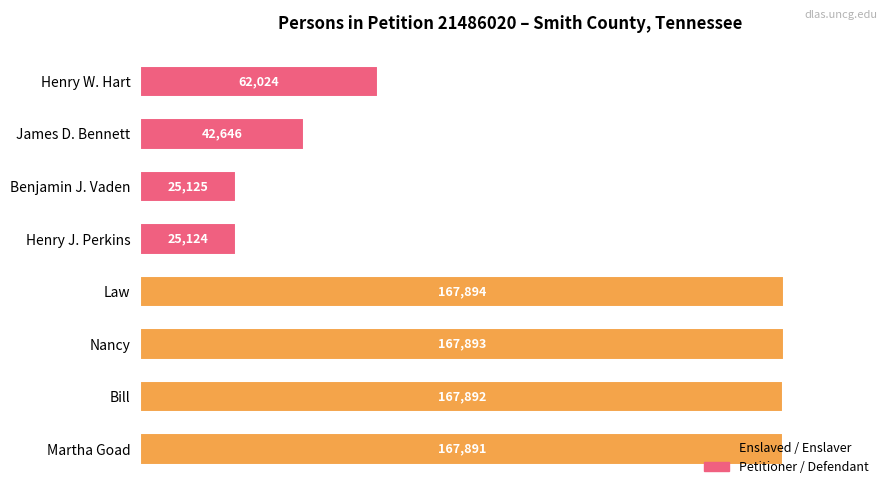

At which label is the value closest to 57?

Henry W. Hart